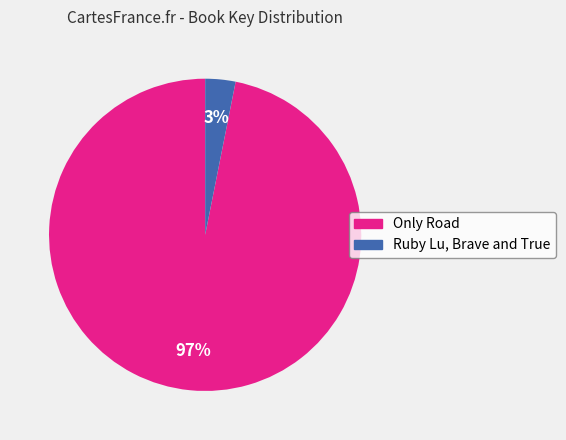

To the nearest percent, what is the difference between the largest and smallest slice percentages?

94%